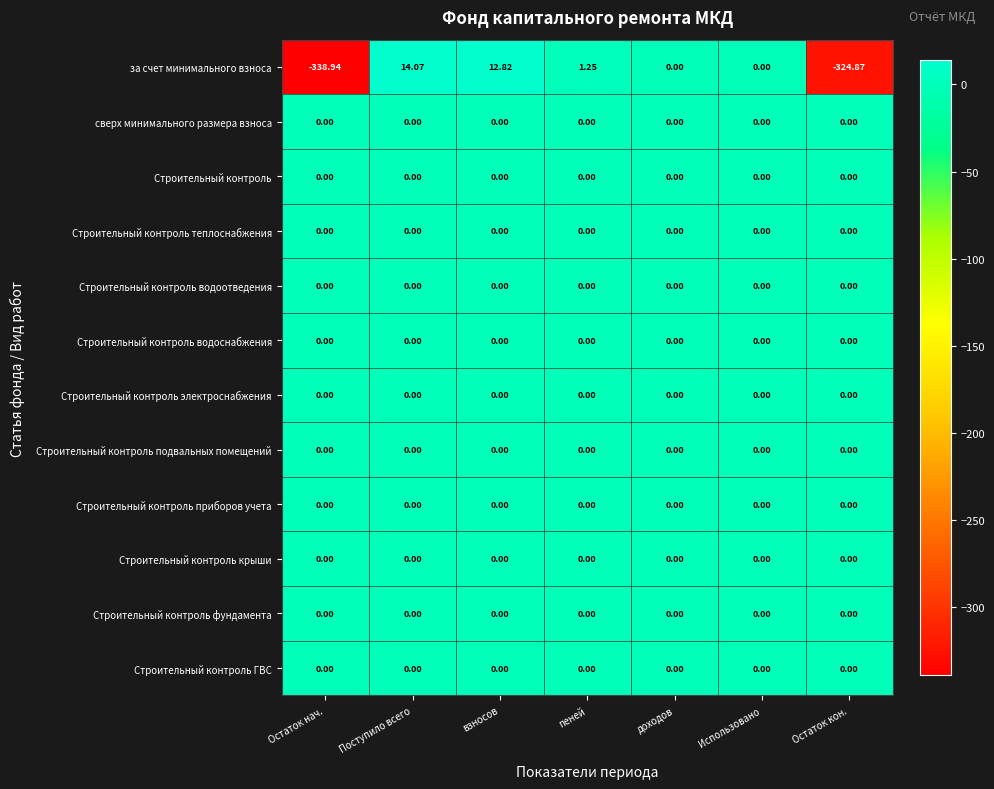

Which series has the widest spread of values?

за счет минимального взноса